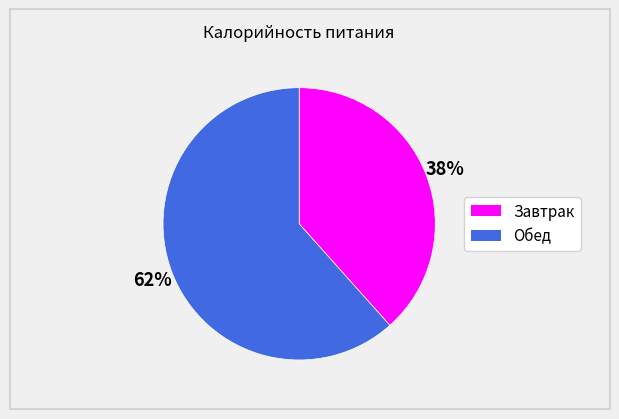

Does Обед account for over 50% of the chart?

Yes